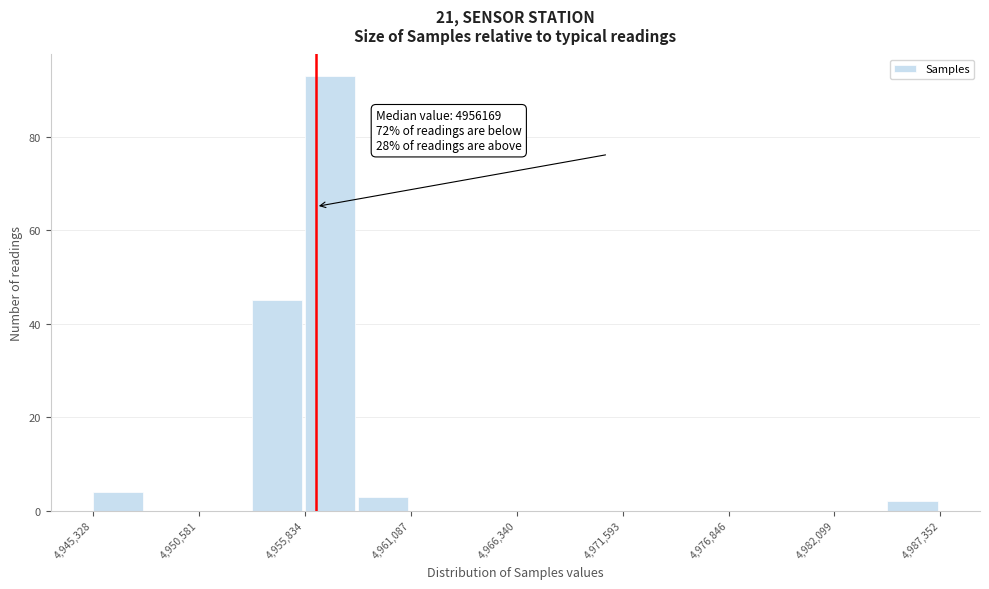

Read against the x-axis, roughly where is the centre of the tallest bar?

4957000